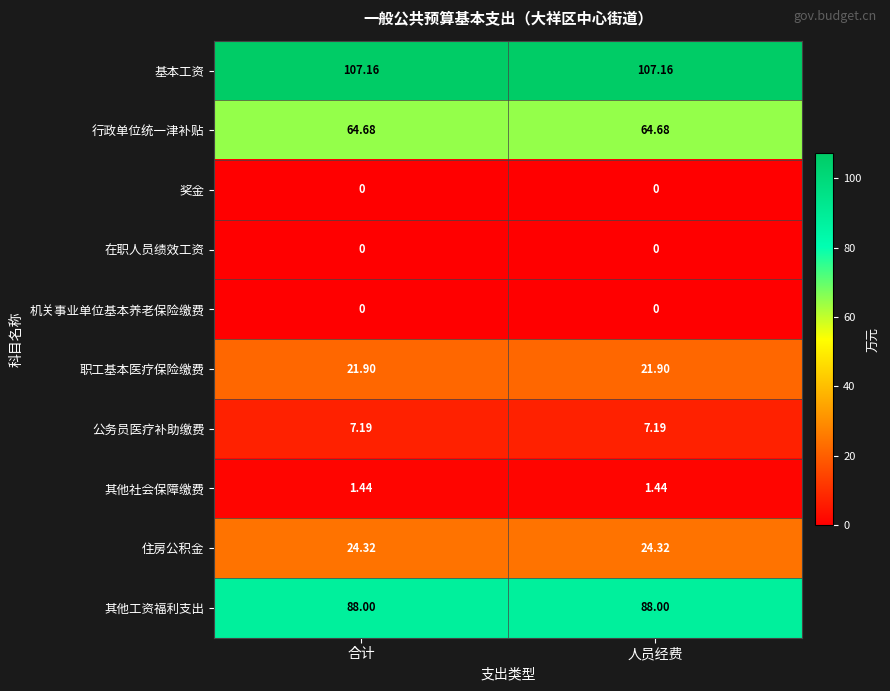

Reading left to right, what are all the values shown in this chart?

基本工资: 合计=107.2	人员经费=107.2
行政单位统一津补贴: 合计=64.7	人员经费=64.7
奖金: 合计=0.0	人员经费=0.0
在职人员绩效工资: 合计=0.0	人员经费=0.0
机关事业单位基本养老保险缴费: 合计=0.0	人员经费=0.0
职工基本医疗保险缴费: 合计=21.9	人员经费=21.9
公务员医疗补助缴费: 合计=7.2	人员经费=7.2
其他社会保障缴费: 合计=1.4	人员经费=1.4
住房公积金: 合计=24.3	人员经费=24.3
其他工资福利支出: 合计=88.0	人员经费=88.0